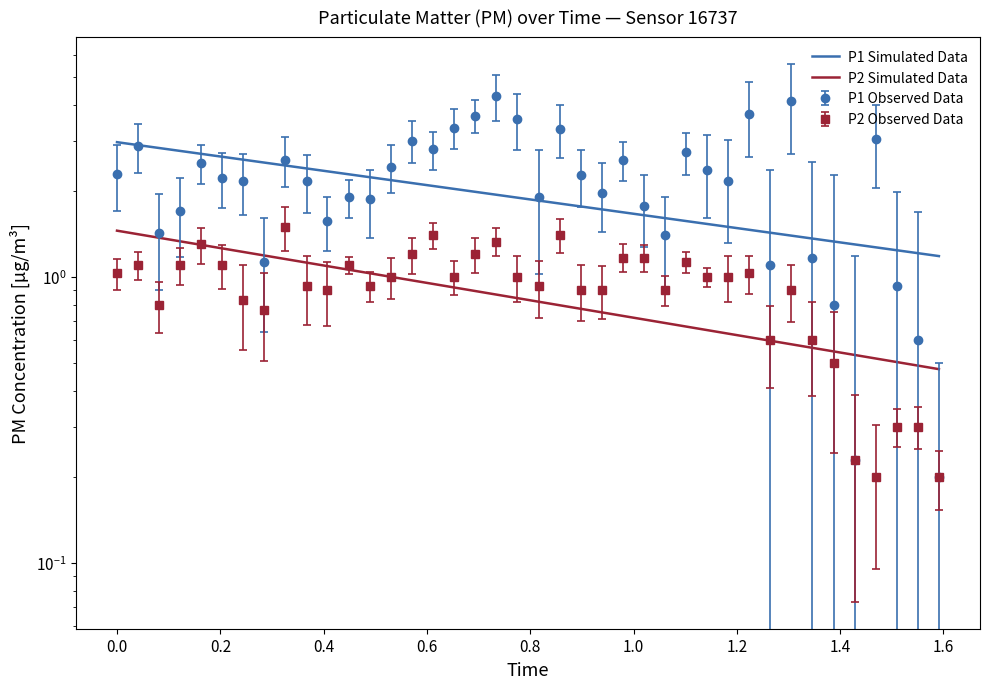

What is the minimum value for P2?

0.2